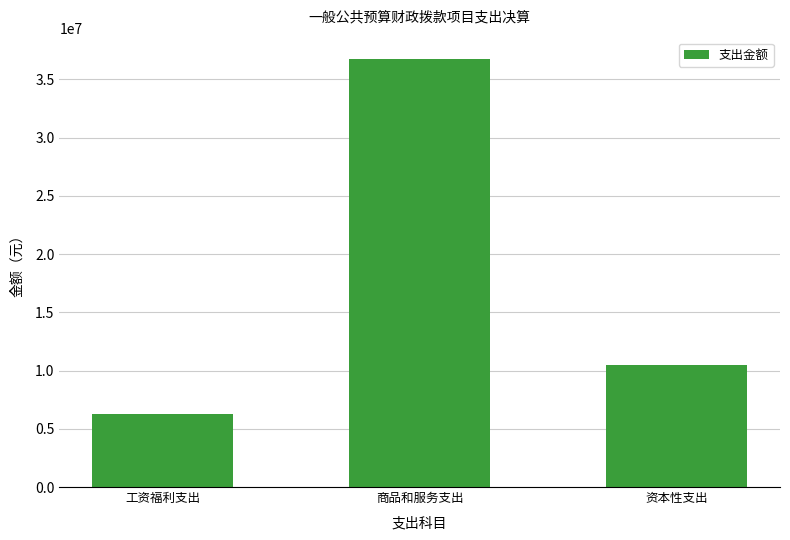

What is the change in value from 工资福利支出 to 商品和服务支出?

+30475248.5